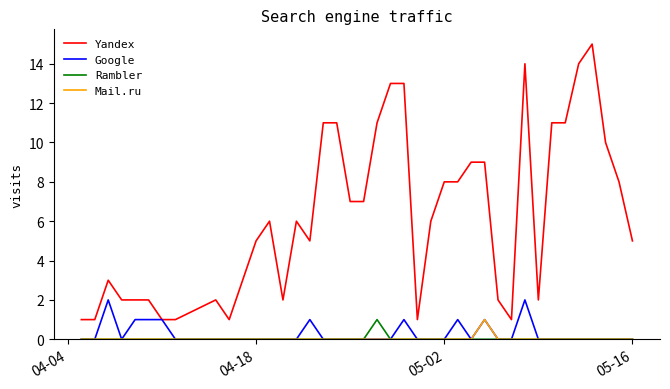

True or false: Yandex and Mail.ru intersect in this chart.

False